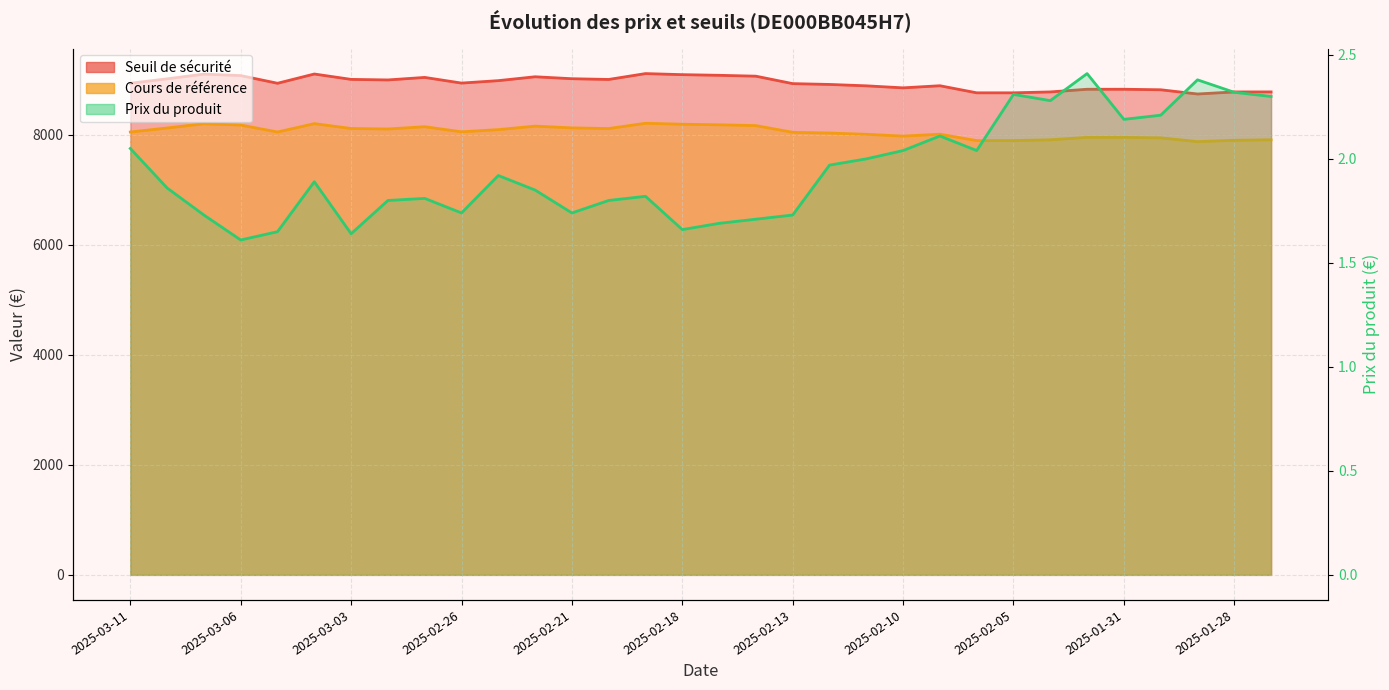

List the labels in order of Cours de référence value, smallest first.

2025-01-29, 2025-02-06, 2025-02-05, 2025-01-28, 2025-02-04, 2025-01-27, 2025-01-30, 2025-02-03, 2025-01-31, 2025-02-10, 2025-02-11, 2025-02-07, 2025-02-12, 2025-02-13, 2025-03-11, 2025-03-05, 2025-02-26, 2025-02-25, 2025-02-28, 2025-02-20, 2025-03-03, 2025-03-10, 2025-02-21, 2025-02-27, 2025-02-24, 2025-02-14, 2025-03-06, 2025-02-17, 2025-02-18, 2025-03-07, 2025-03-04, 2025-02-19